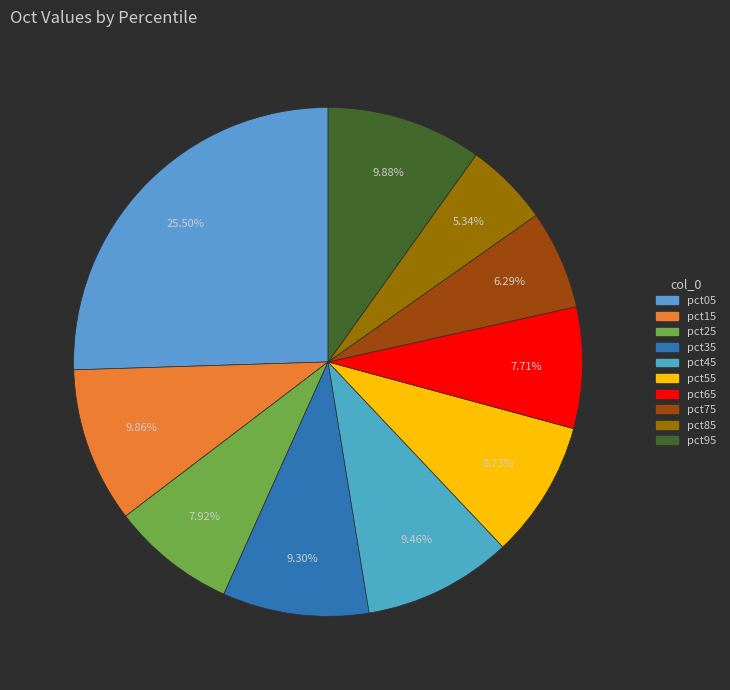

What percentage is NOT represented by pct05?

74.5%